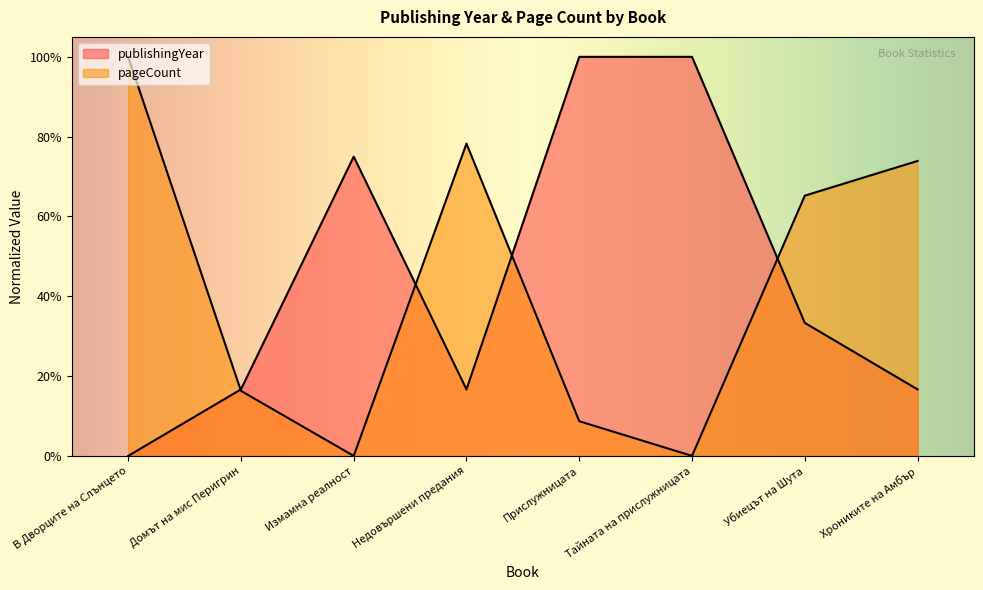

At which category does the chart reach its peak across all series?

Прислужницата